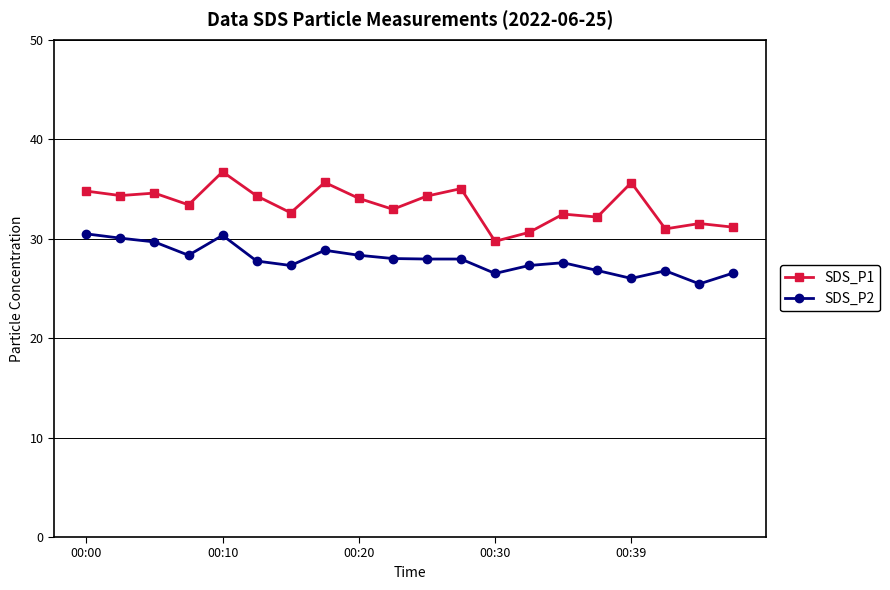

What are all the series names shown in the legend?

SDS_P1, SDS_P2